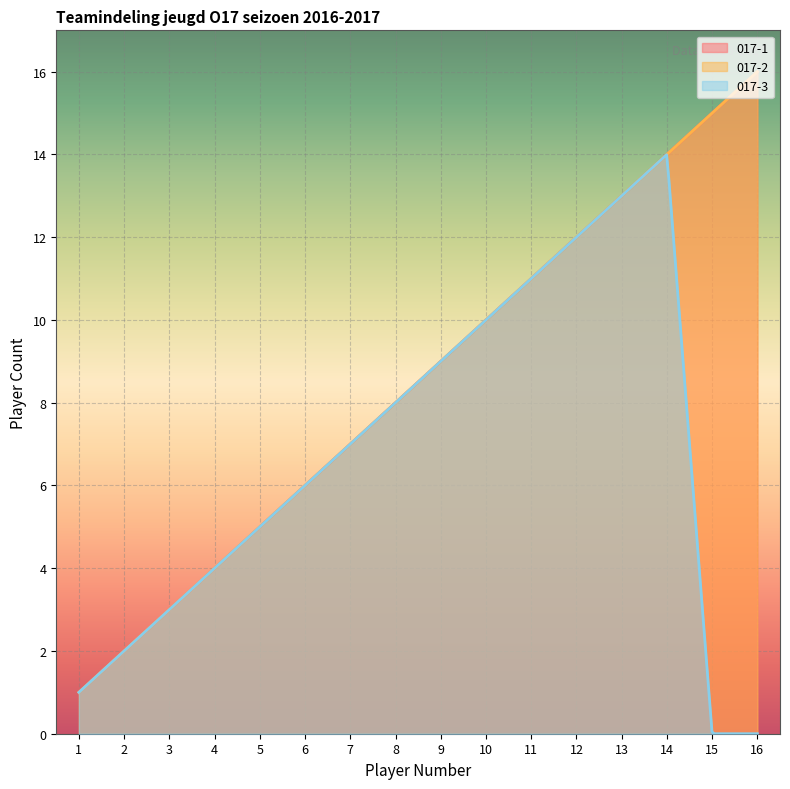

Which category has the highest value in the 017-3 series?

14